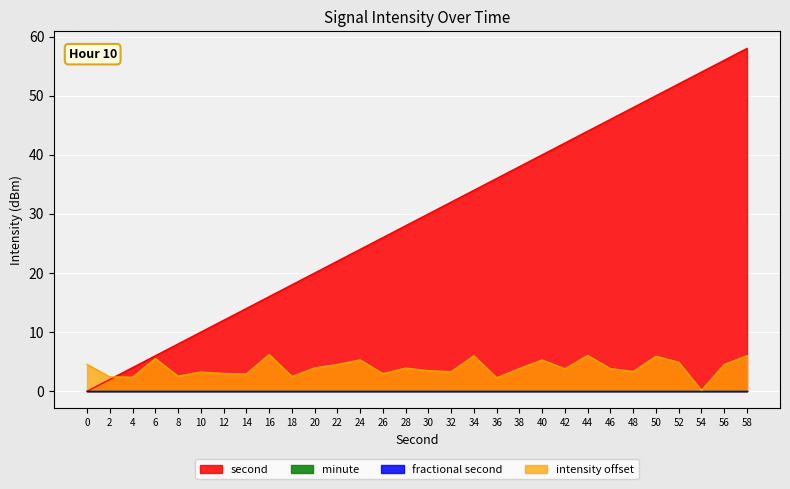

Which series has the largest range (max minus min)?

second